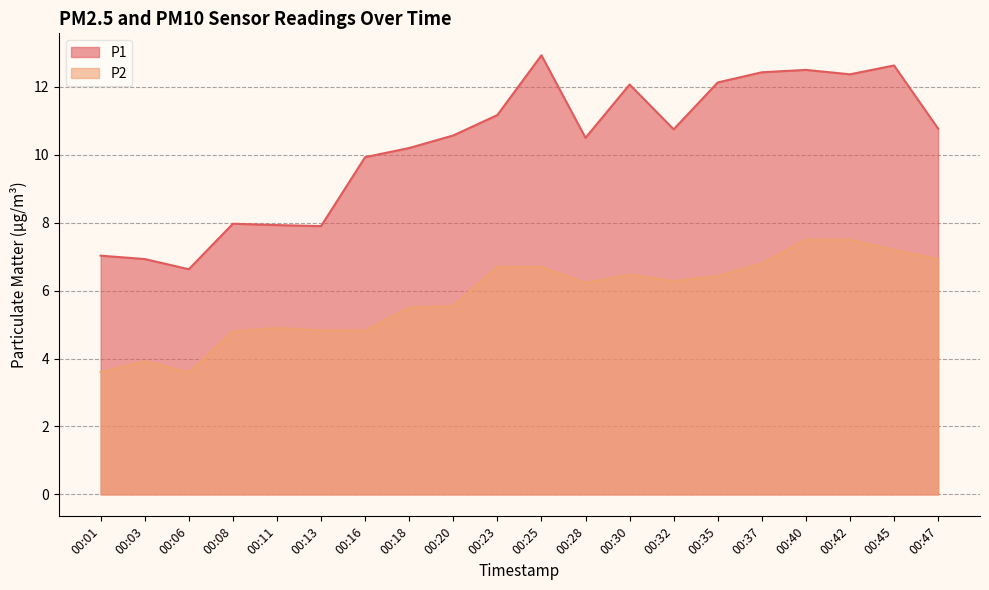

What is the difference between the maximum and second lowest values in the P2 series?

3.9